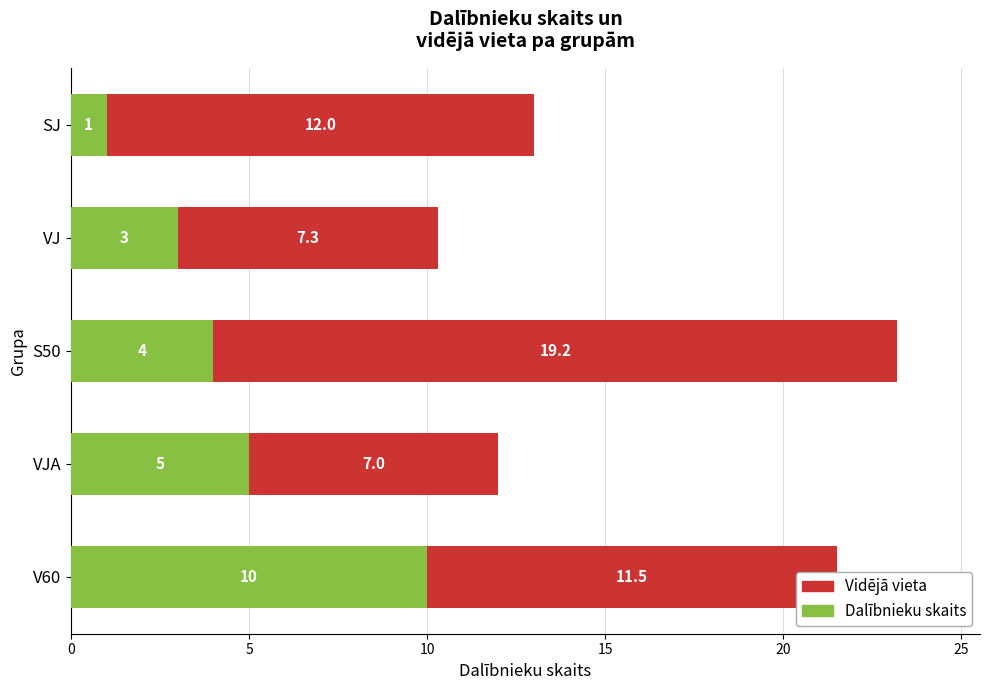

What value does the Dalībnieku skaits series have at SJ?

1.0